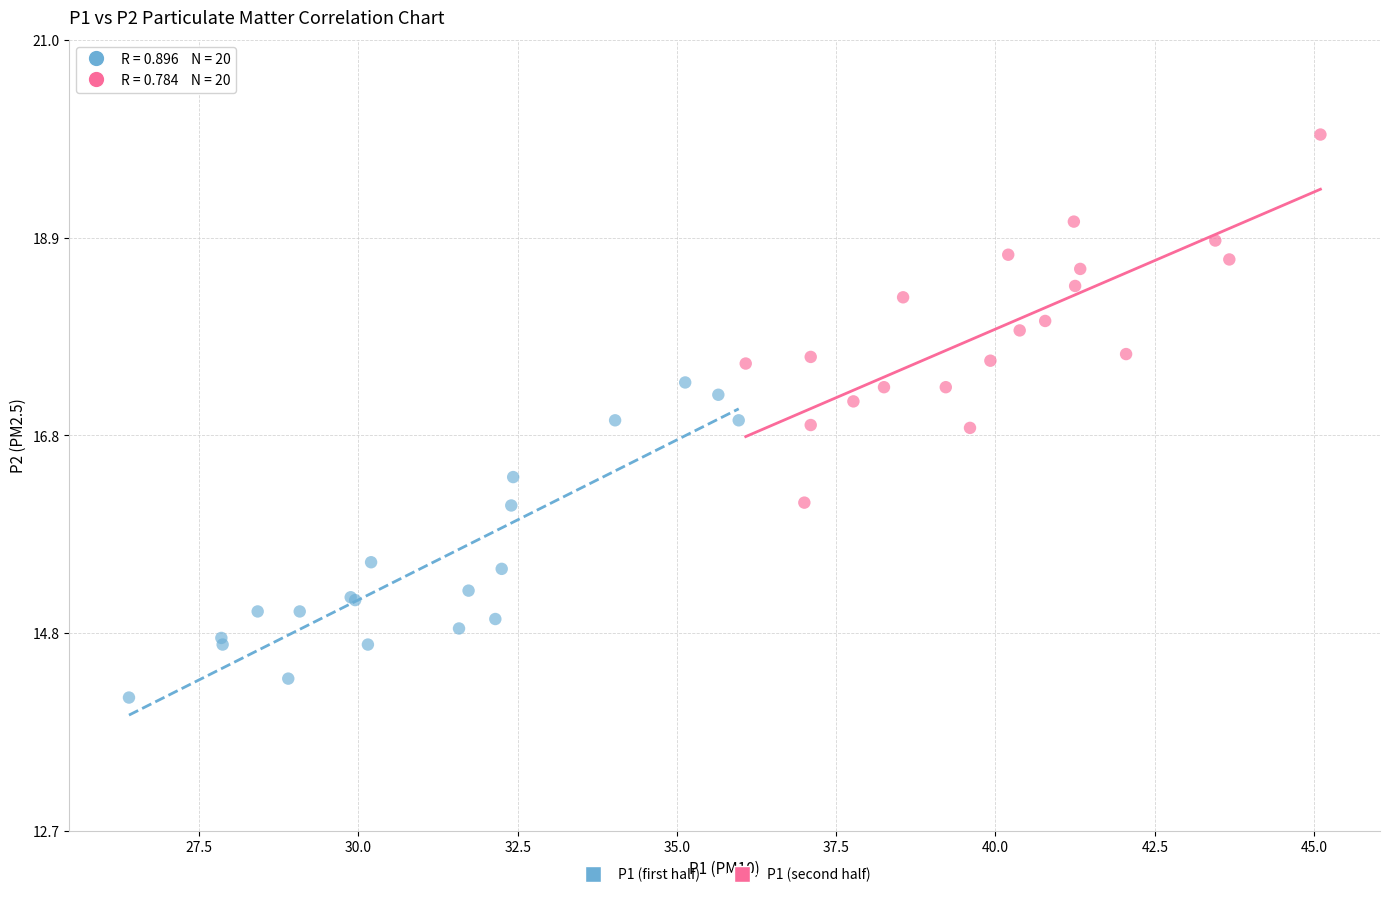

What are all the series names shown in the legend?

P1 (first half), P1 (second half)